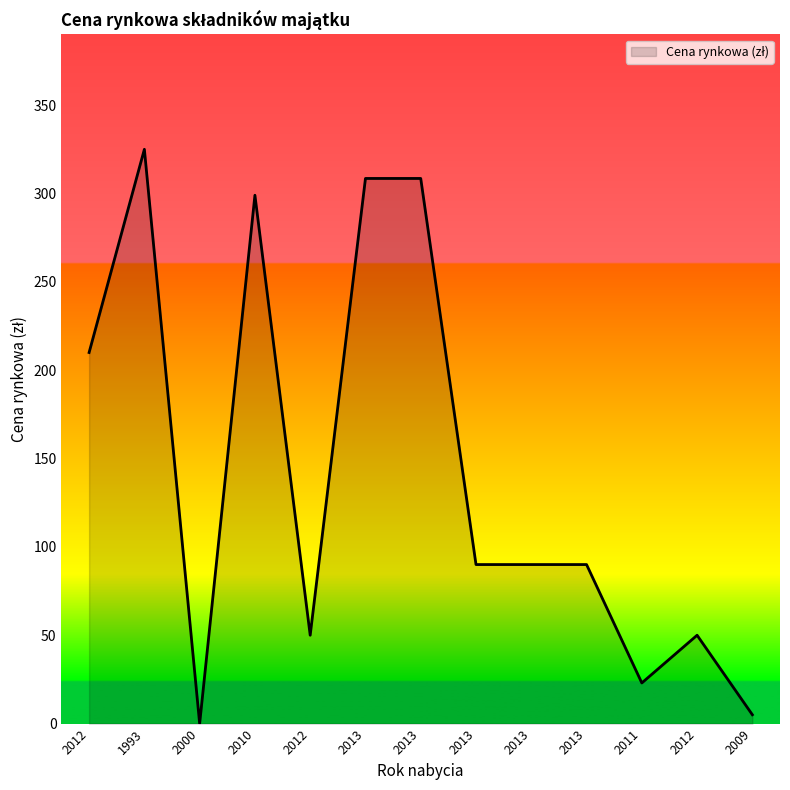

How many lines are shown in the chart?

1